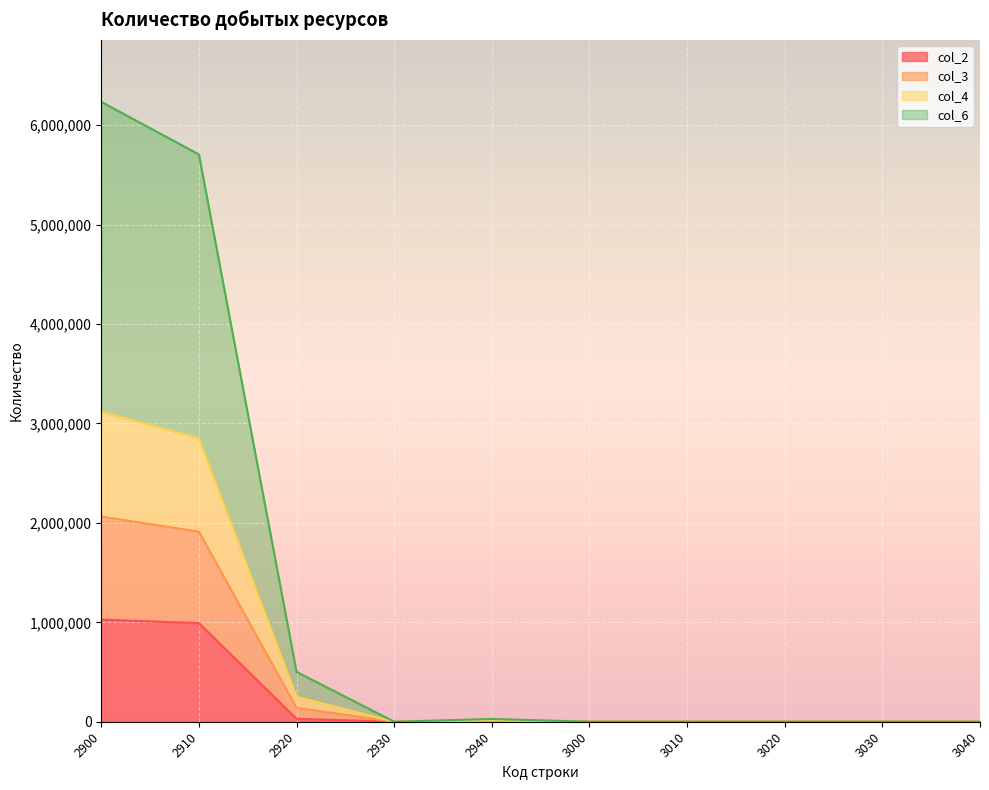

Between 2930 and 3040, which series saw the biggest shift?

col_2